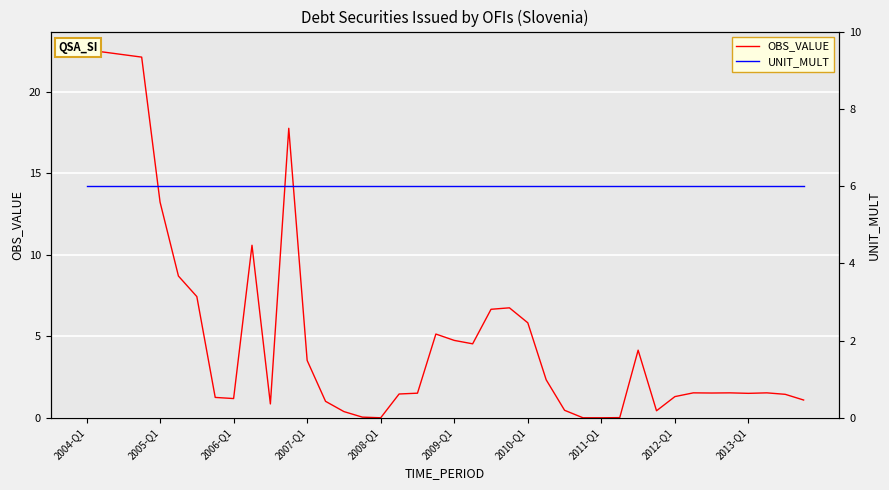

Which series changed the most between 19 and 26?

OBS_VALUE